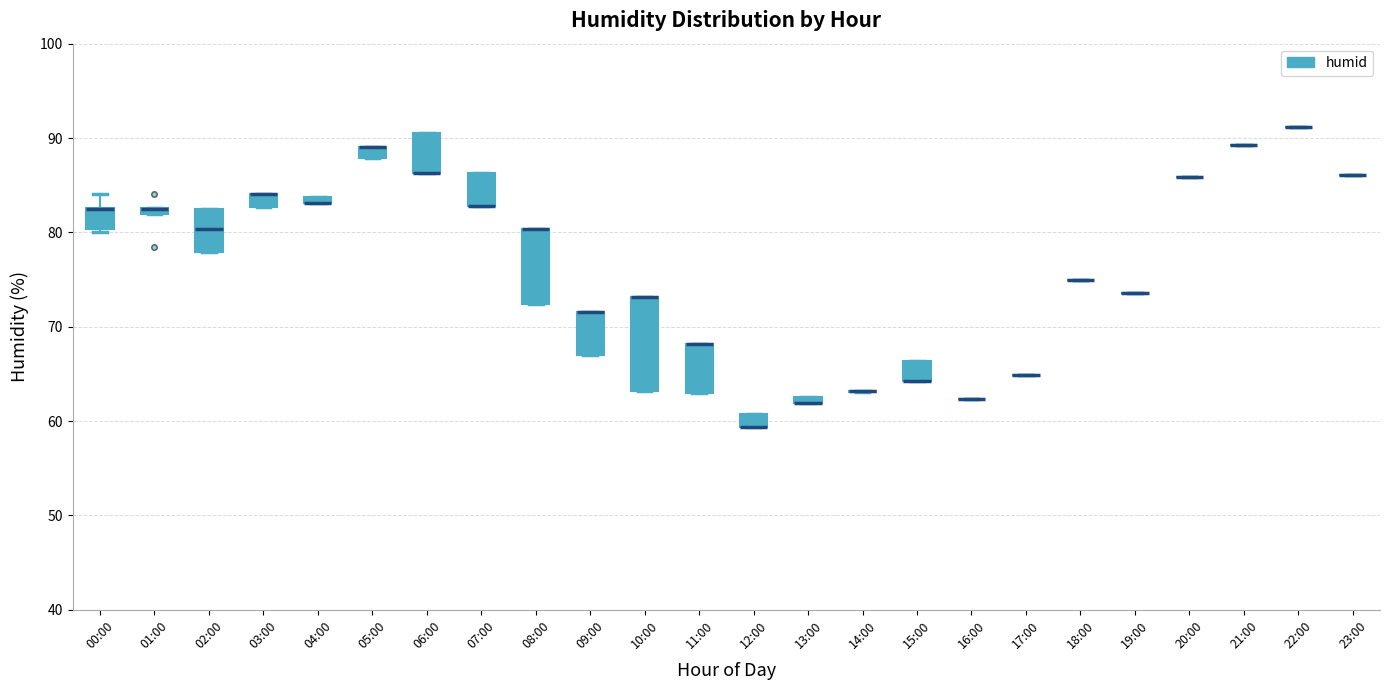

Comparing the boxes themselves (not the whiskers), which one is the tallest?

10:00